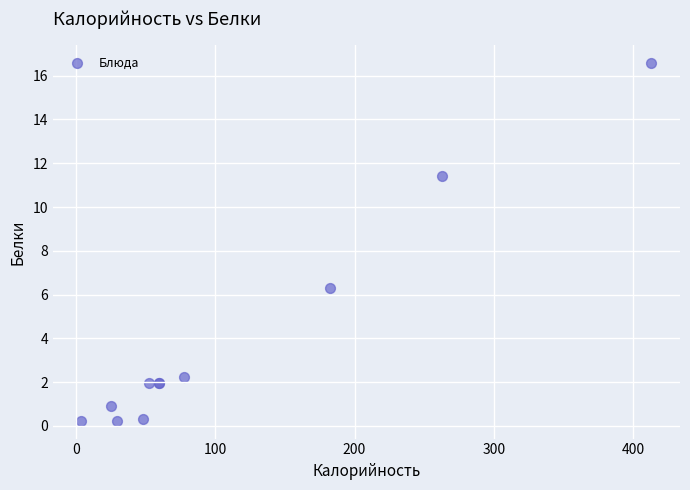

What Y value in the scatter plot is closest to 8?

6.3